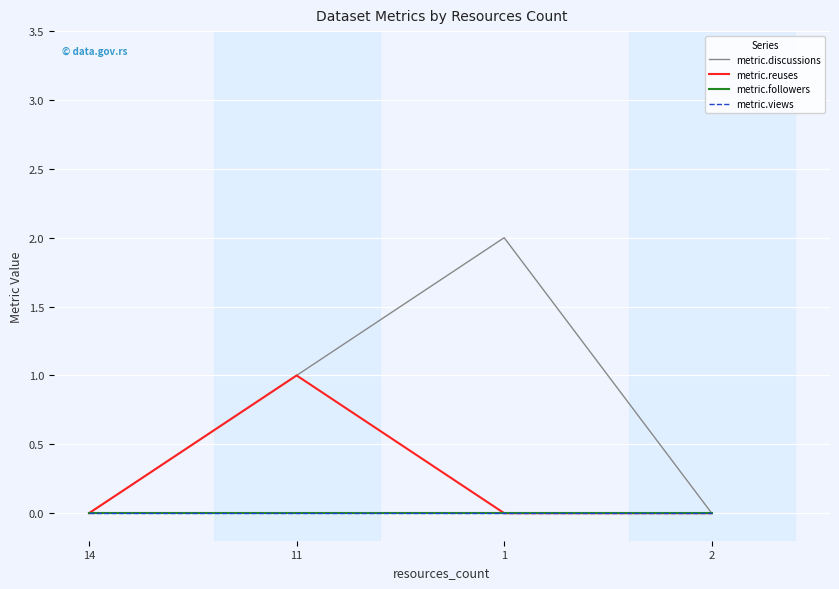

Does the chart display data point markers on the line(s)?

No